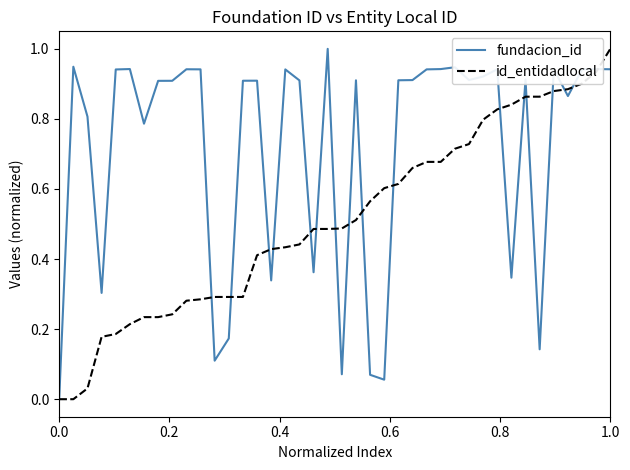

What is the maximum value shown in the chart?

1.0